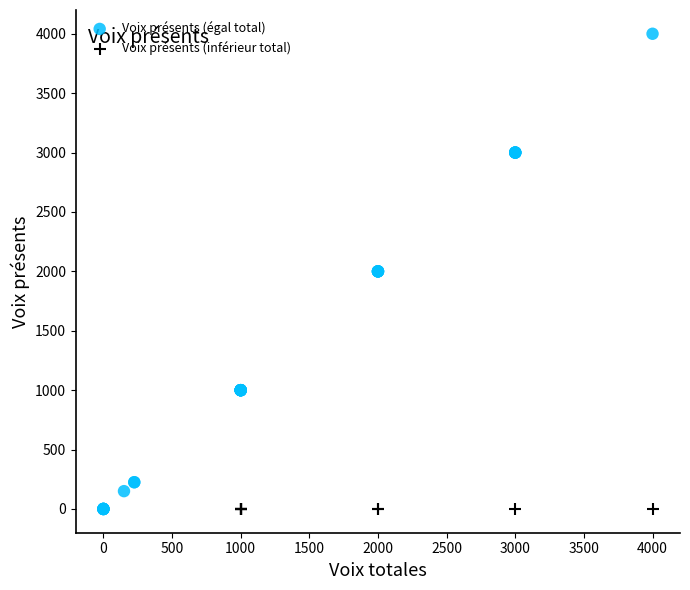

Which series reaches the maximum Y coordinate?

Voix présents (égal total)